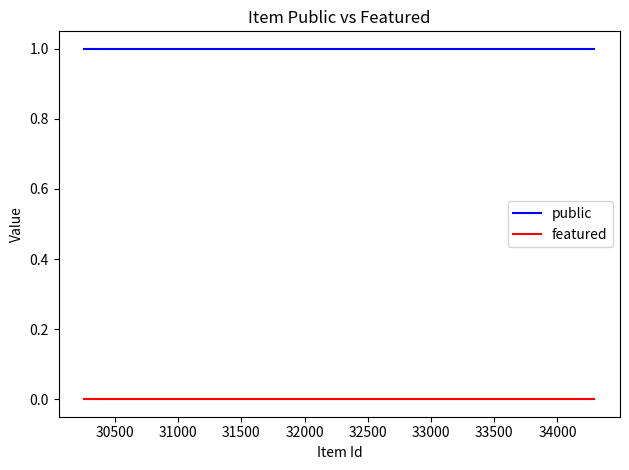

List the series in order of their overall mean, lowest first.

featured, public